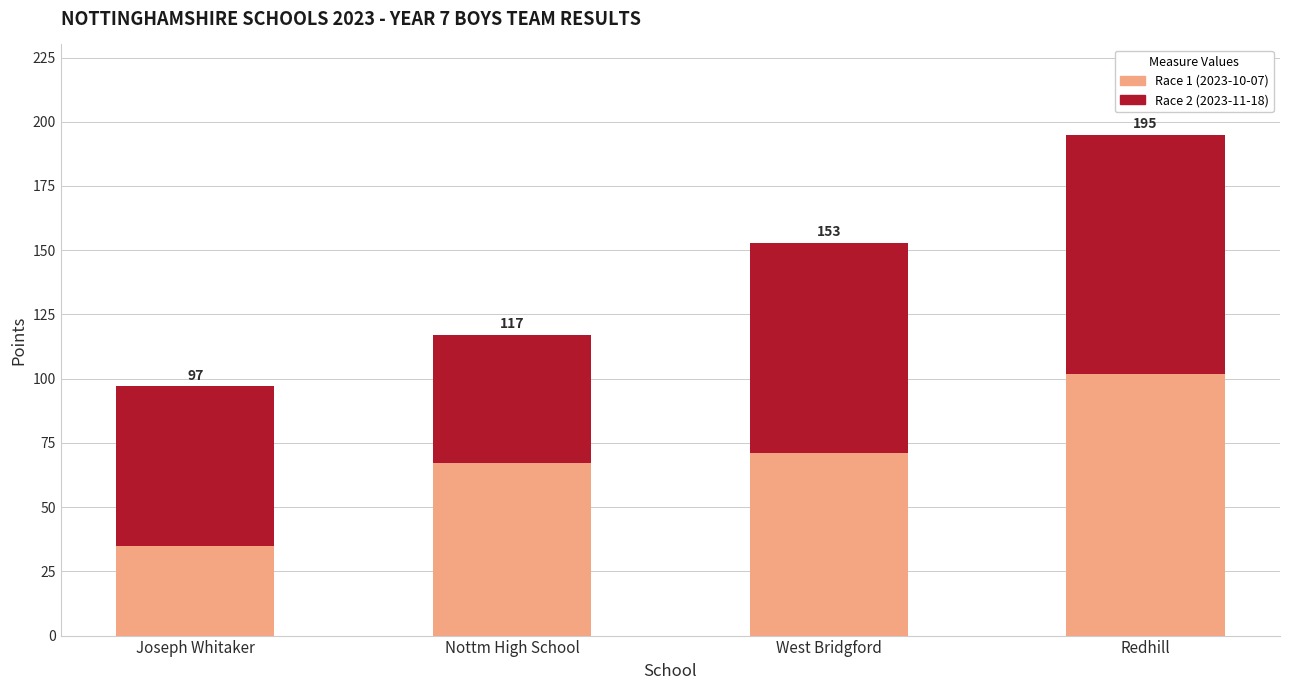

What position from the left is West Bridgford?

3